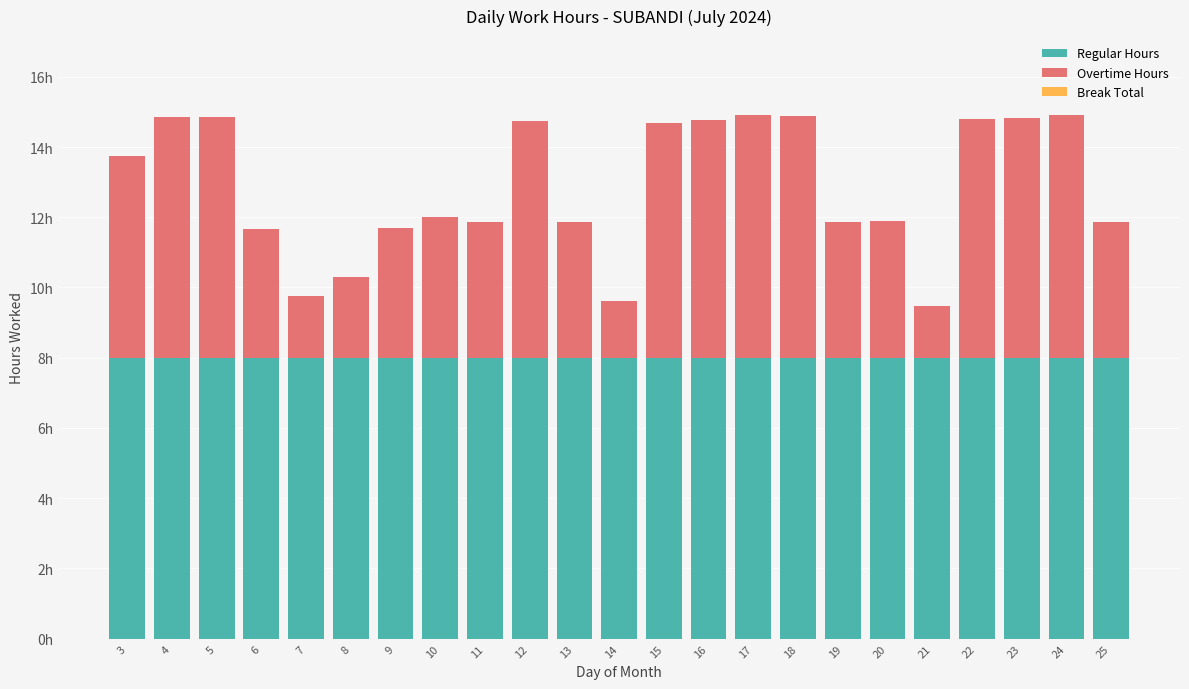

Are the bars grouped side by side (vs. stacked)?

No